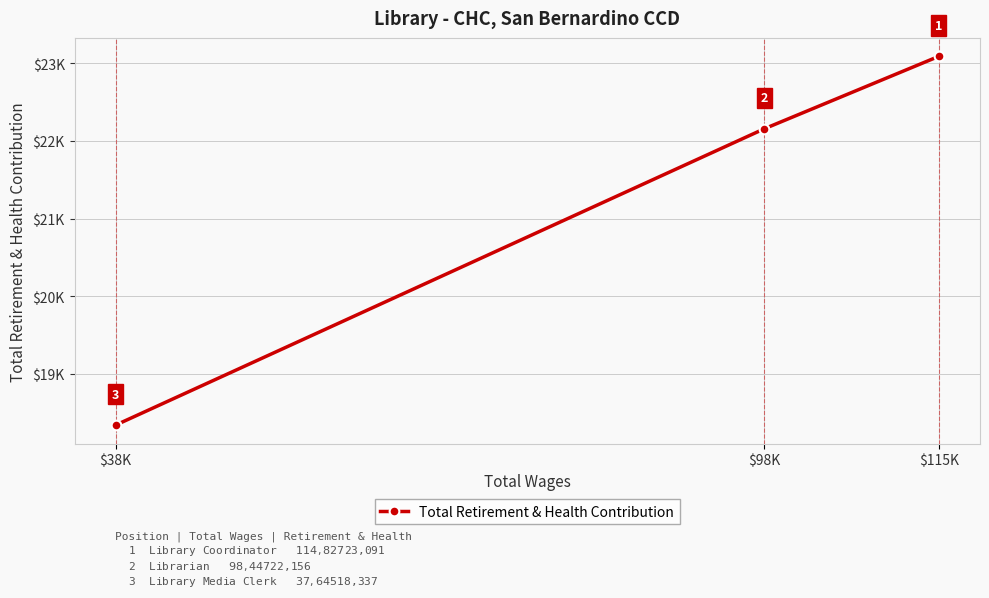

Does the chart have visible grid lines?

Yes